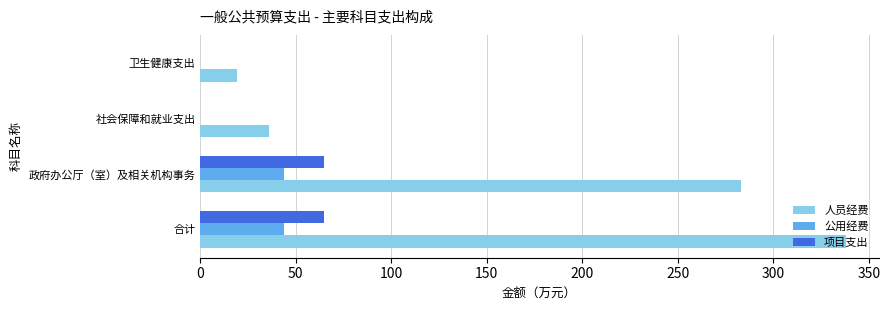

Which series has the largest total across all categories?

人员经费